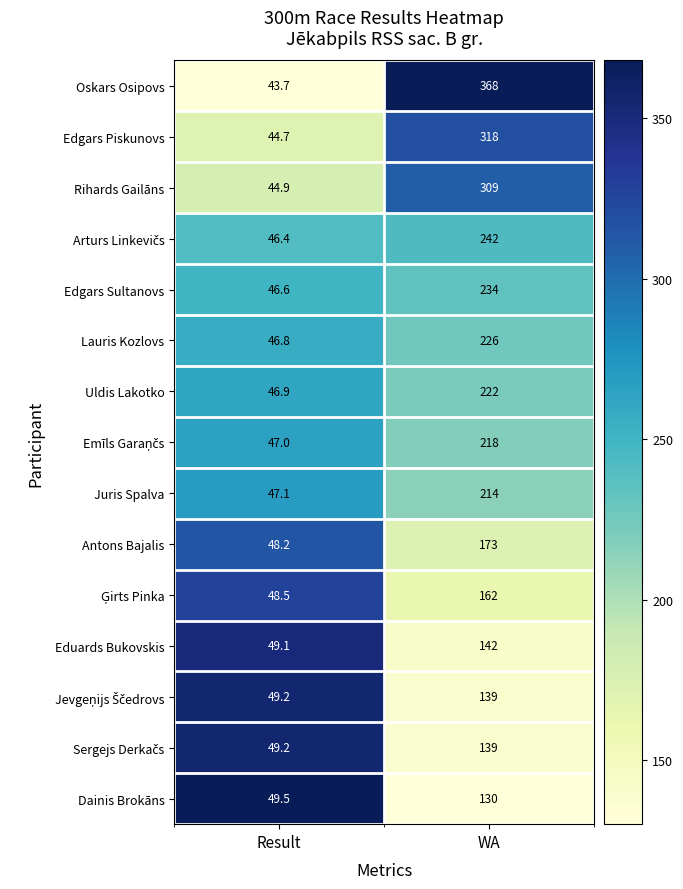

Which series has the largest total across all categories?

Oskars Osipovs